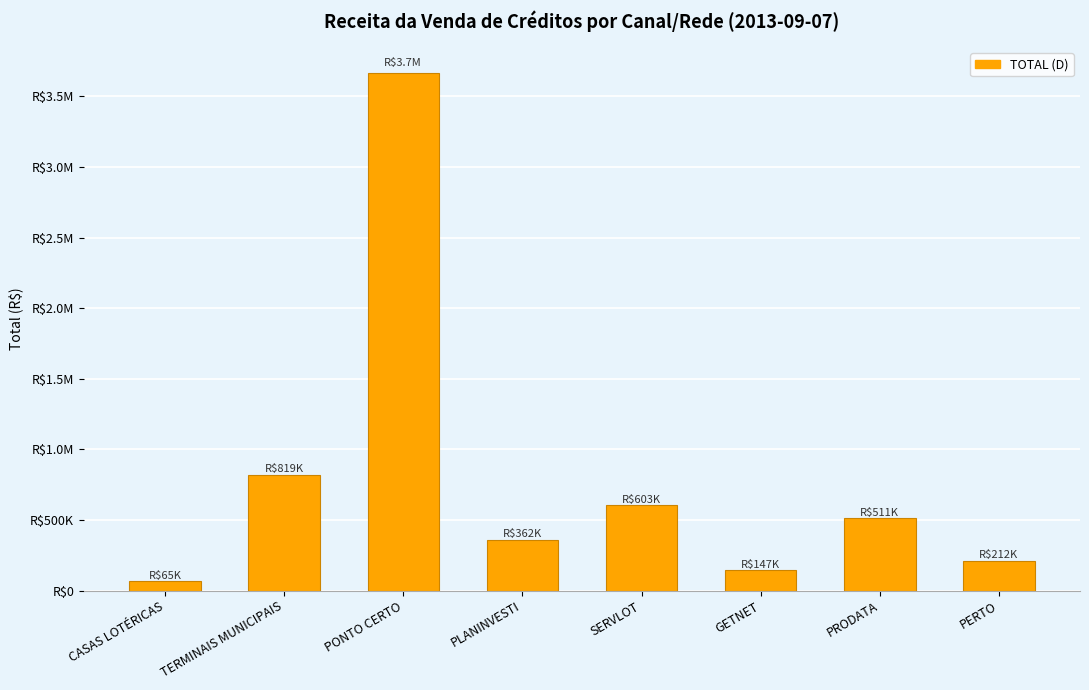

The value at SERVLOT is 301018.9. True or false?

False